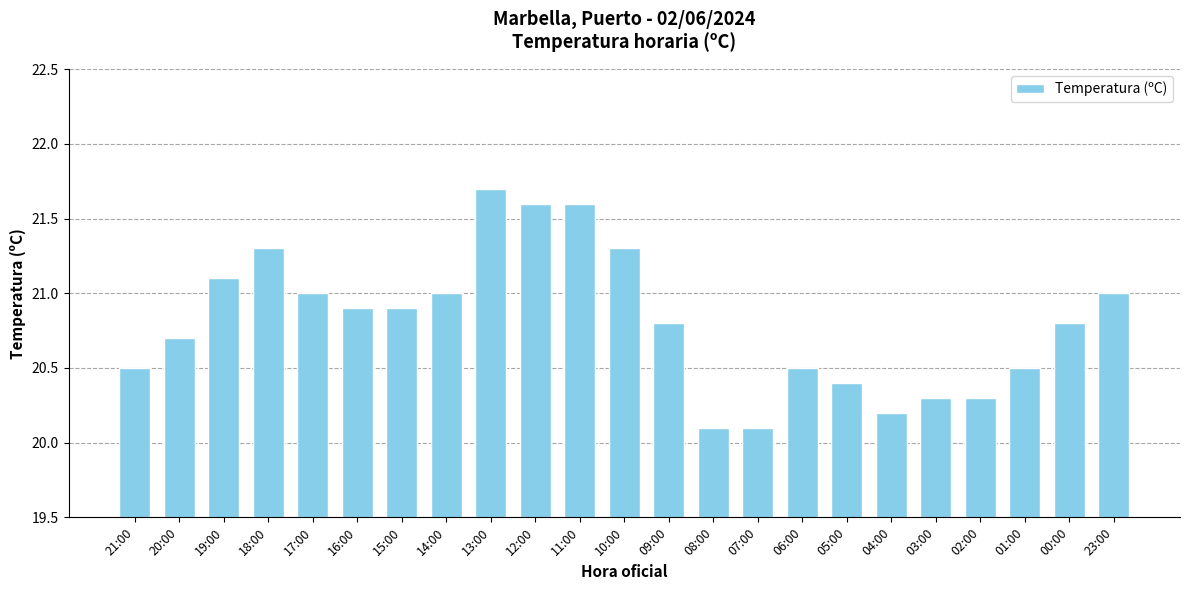

What is the difference between the second highest and second lowest values?

1.5